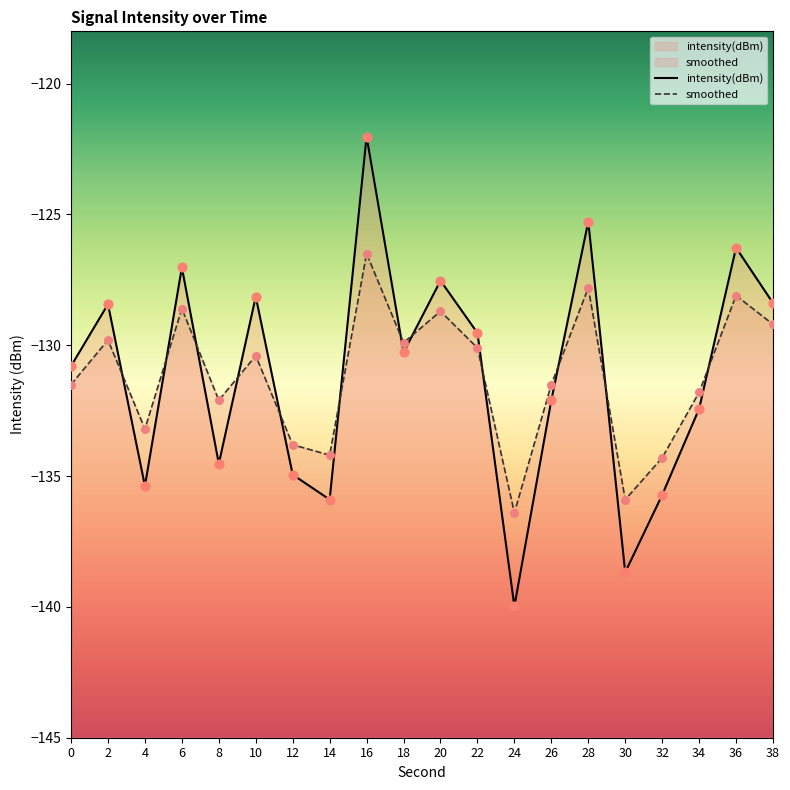

Which series has the widest spread of Y values?

intensity(dBm)